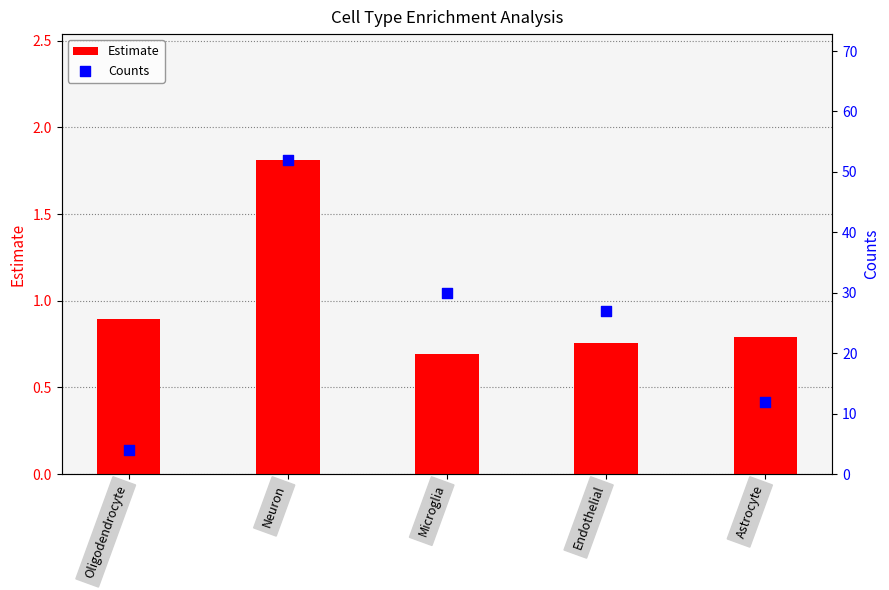

Is the value of Estimate at Oligodendrocyte greater than the value of Counts at Oligodendrocyte?

No